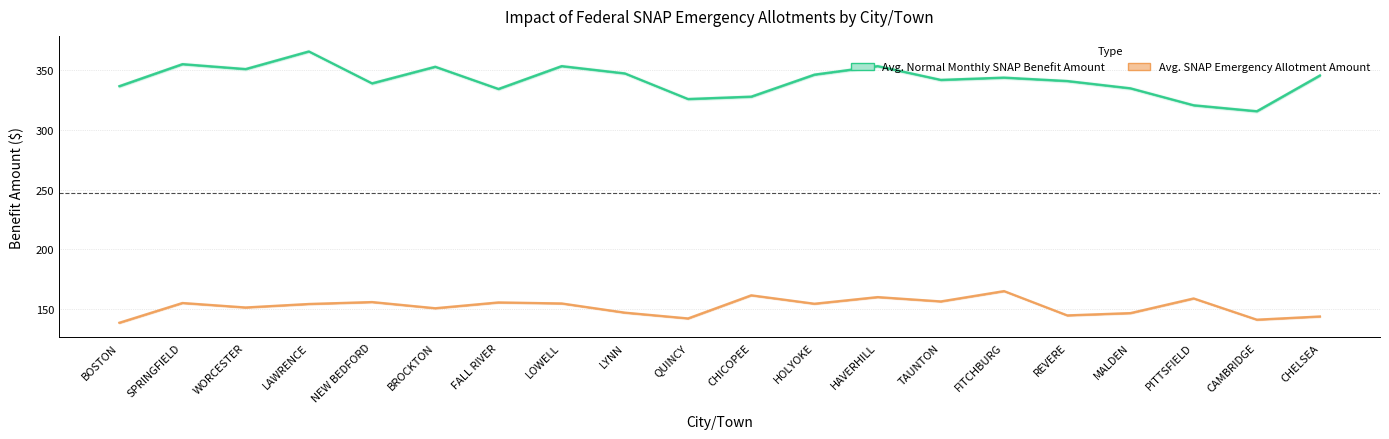

What is the highest value of the Avg. SNAP Emergency Allotment Amount series?

164.9